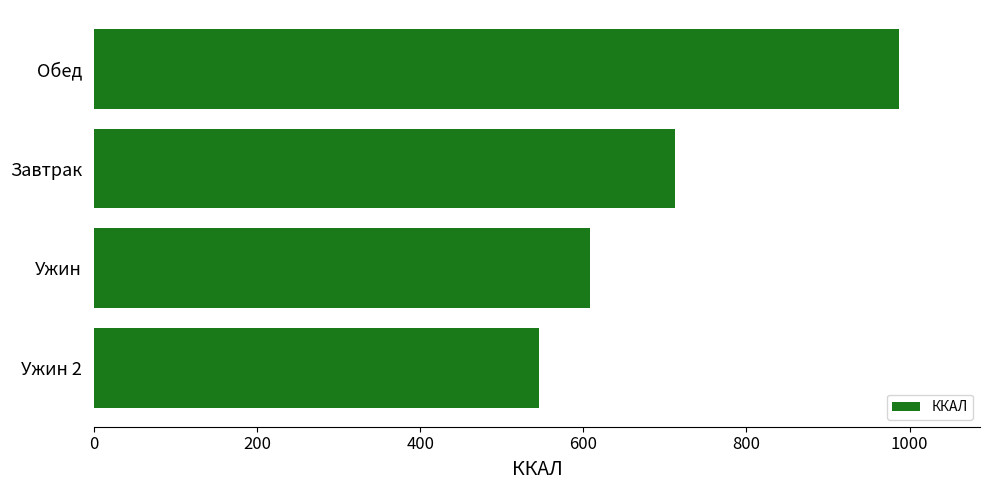

Are the bars horizontal?

Yes